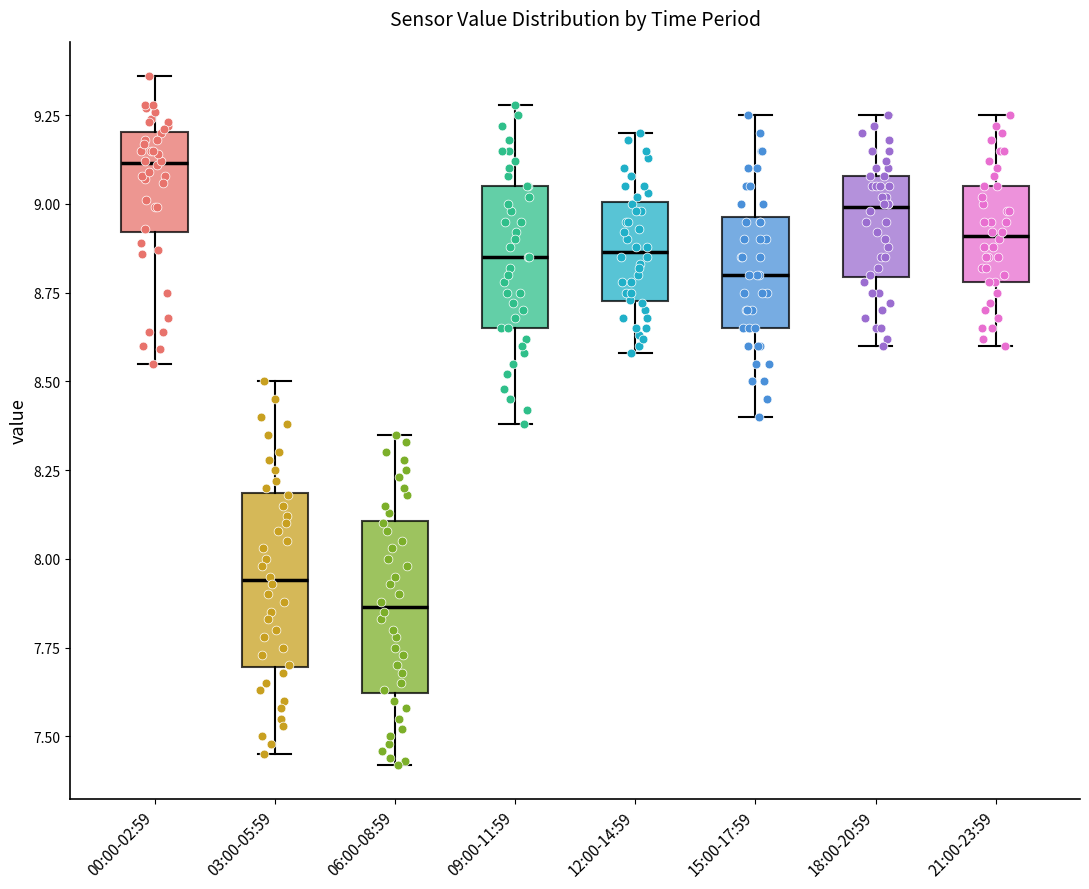

Which box's median line is the highest?

00:00-02:59